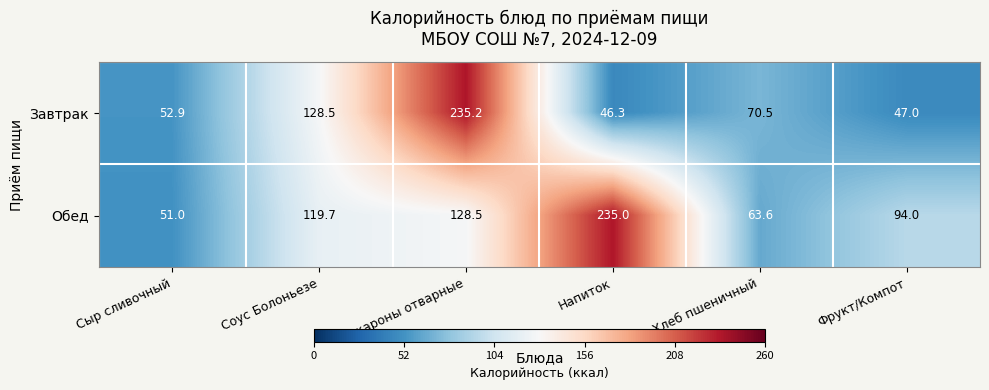

True or false: Завтрак has a value of 108.3 at Хлеб пшеничный.

False